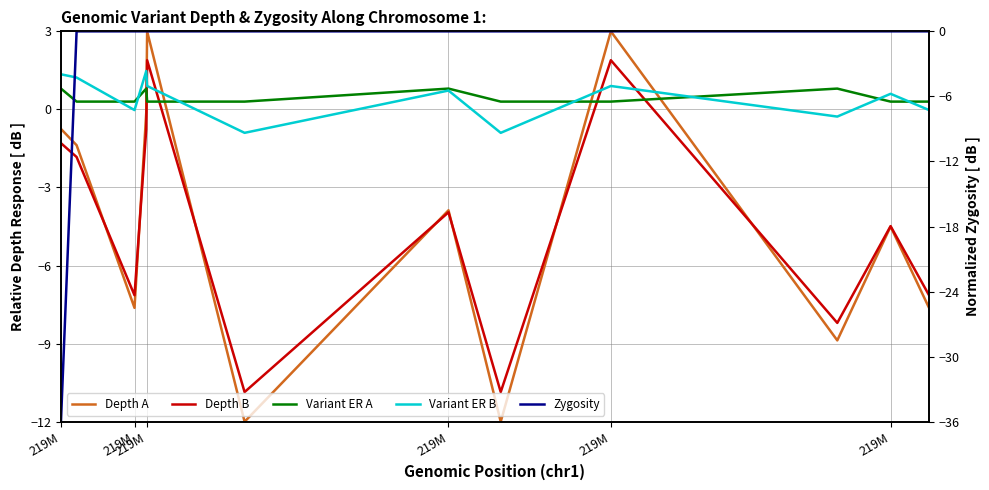

Where is Variant ER A nearest to the value 0?

219M